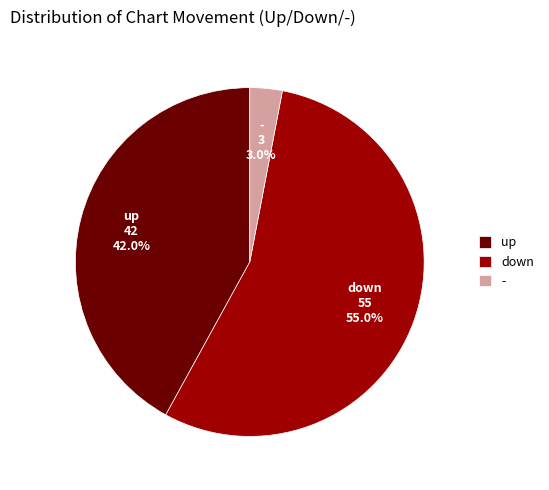

The - slice represents 17% of the pie. True or false?

False